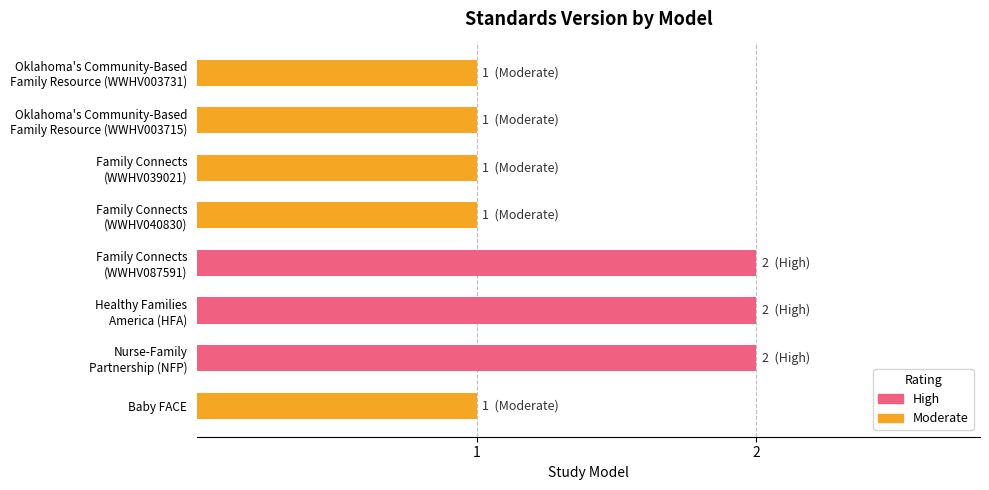

What is the sum of all values?

11